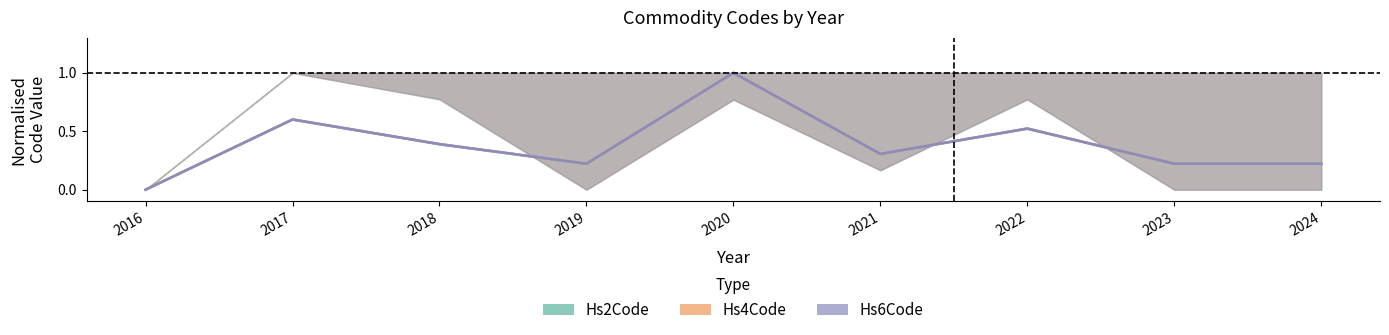

What is the difference between the Hs2Code values at 2022 and 2018?

0.1